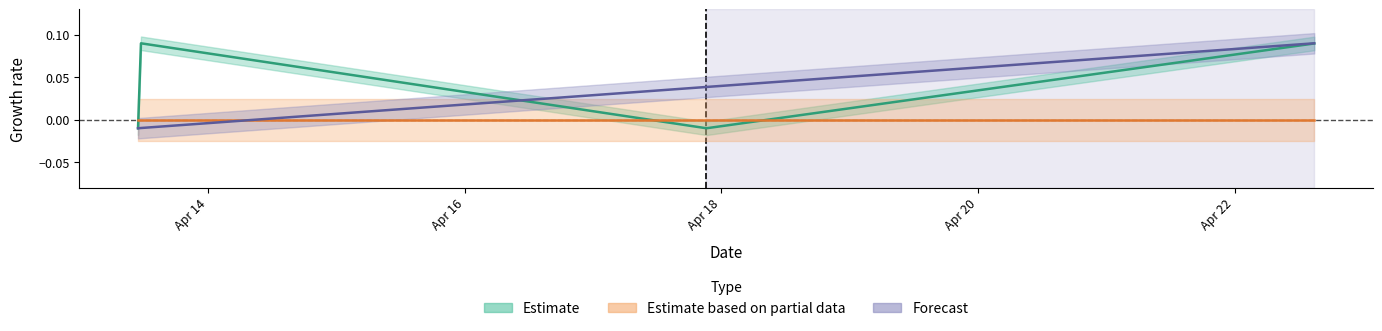

Does the chart have visible grid lines?

No